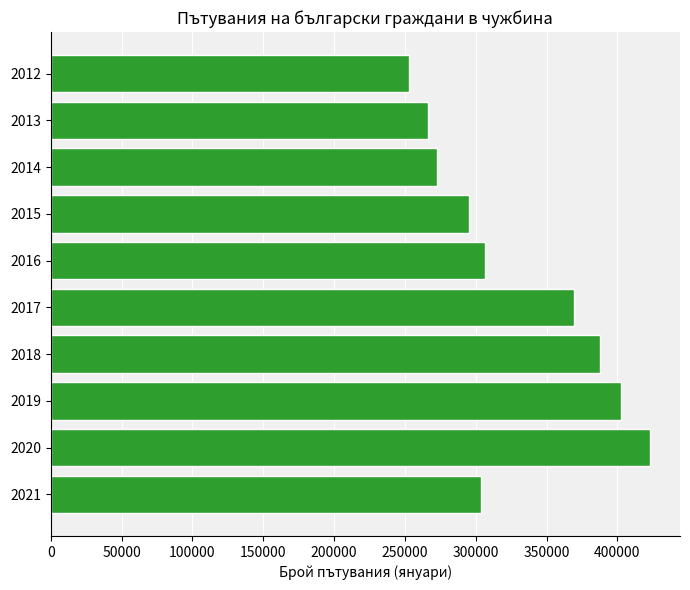

Read the value at 2020.

423065